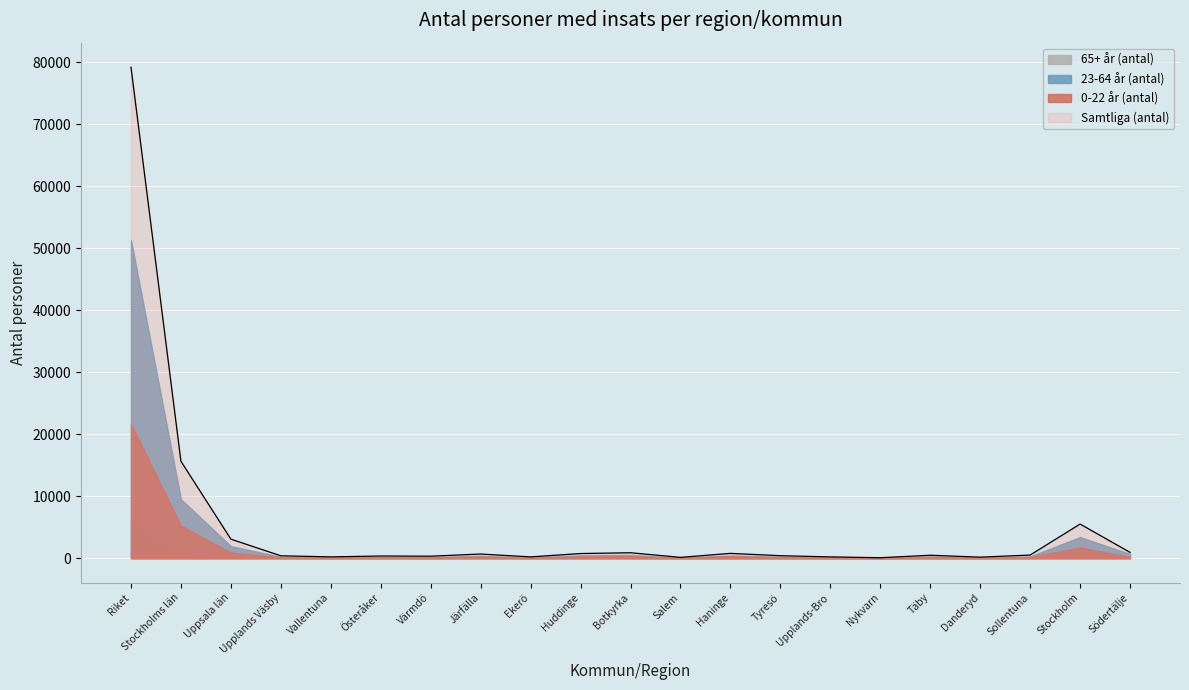

Which category has the lowest value in the Samtliga (antal) series?

Nykvarn